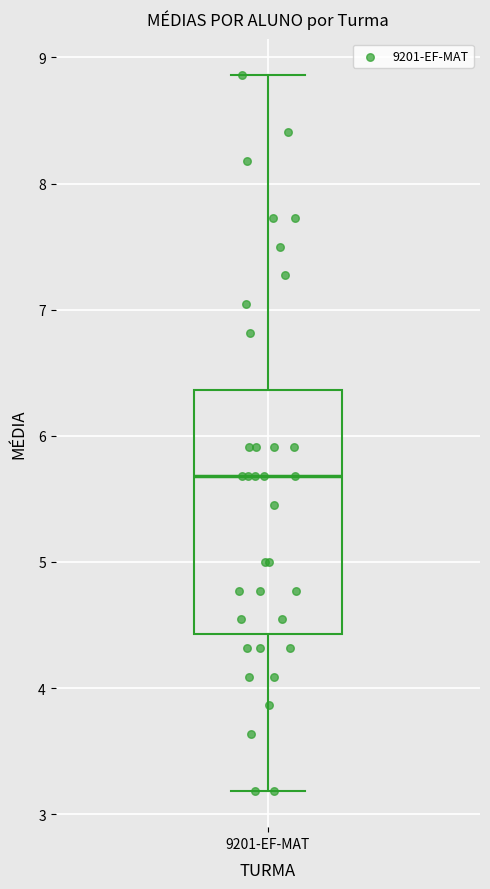

Where is the upper edge of the box for 9201-EF-MAT on the y-axis? The values are not printed on the chart, so give them approximately, as read against the axis.

6.4